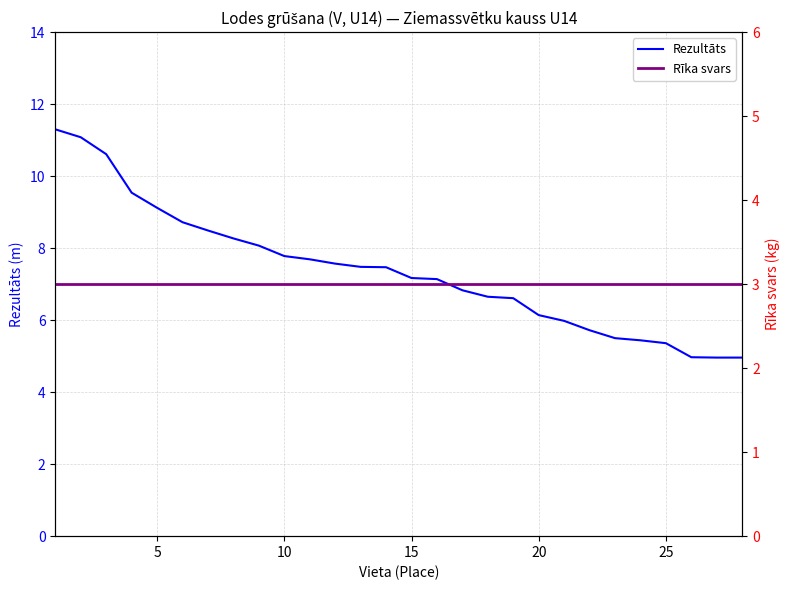

The value of Rezultāts at 5 is 16.1. True or false?

False